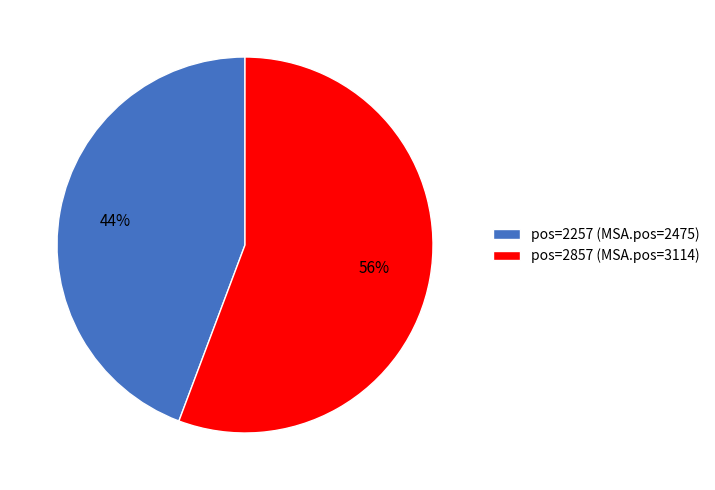

Is the sum of pos=2257 (MSA.pos=2475) and pos=2857 (MSA.pos=3114) greater than half?

Yes